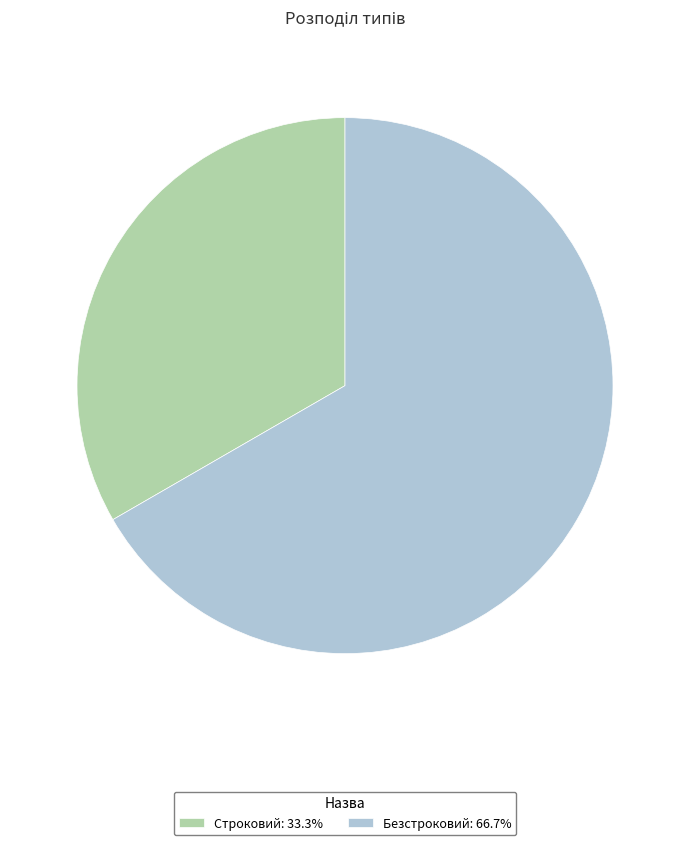

Rank the categories by value from lowest to highest.

Строковий, Безстроковий